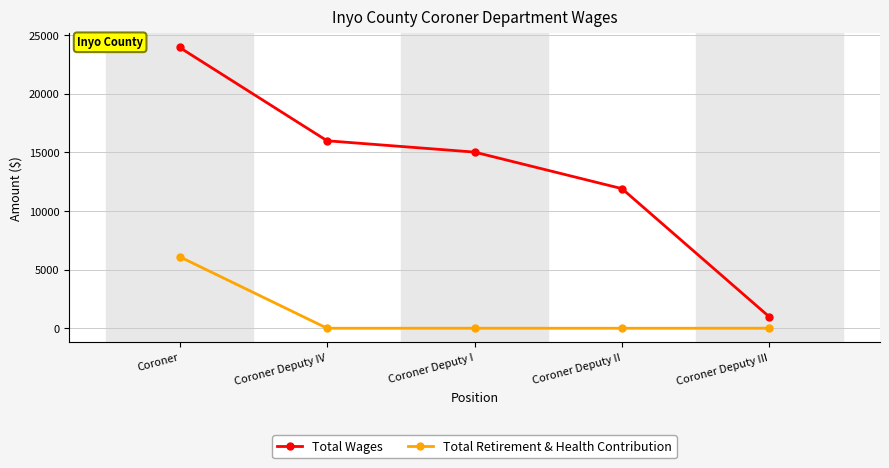

True or false: Total Retirement & Health Contribution and Total Wages cross at least once.

False